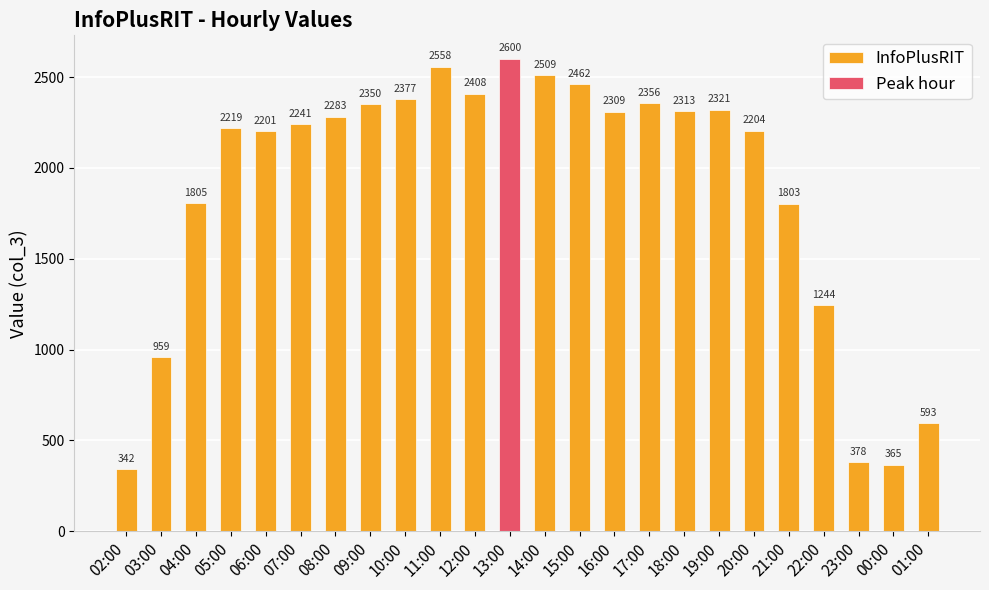

Is it true that the value at 15:00 is 2462?

True